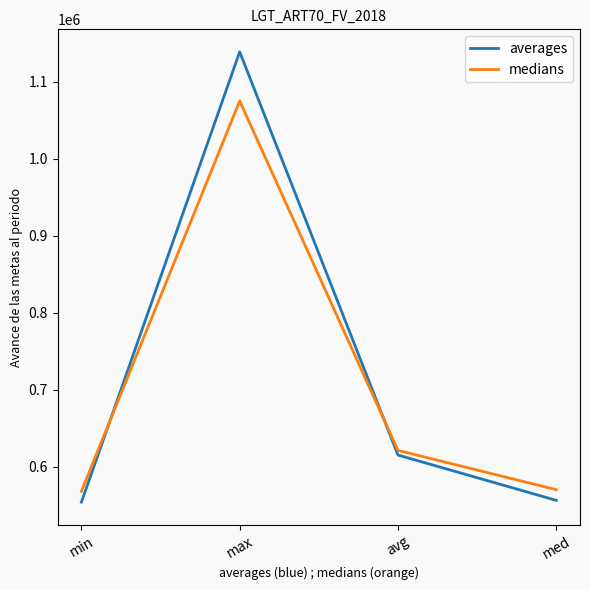

What is the difference between the highest and lowest values at max?

63800.0